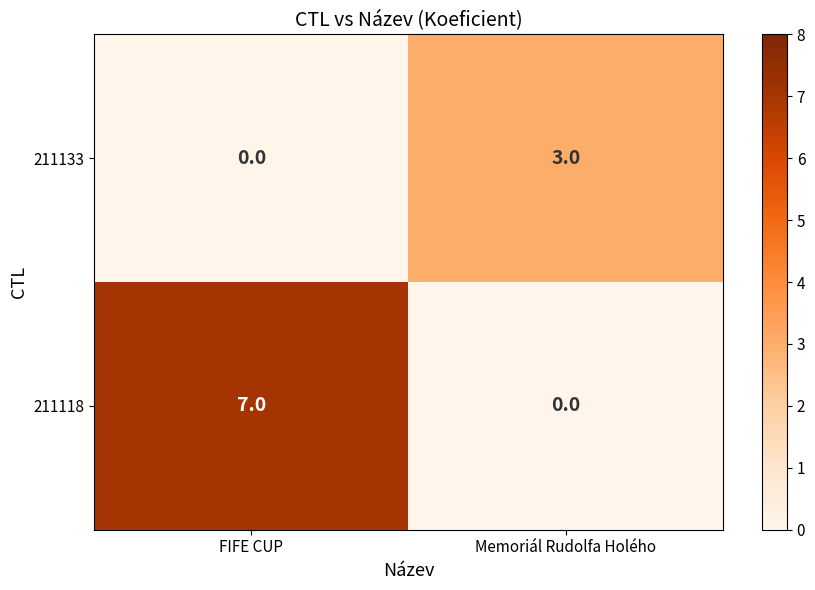

True or false: 211133 has a value of 1 at Memoriál Rudolfa Holého.

False